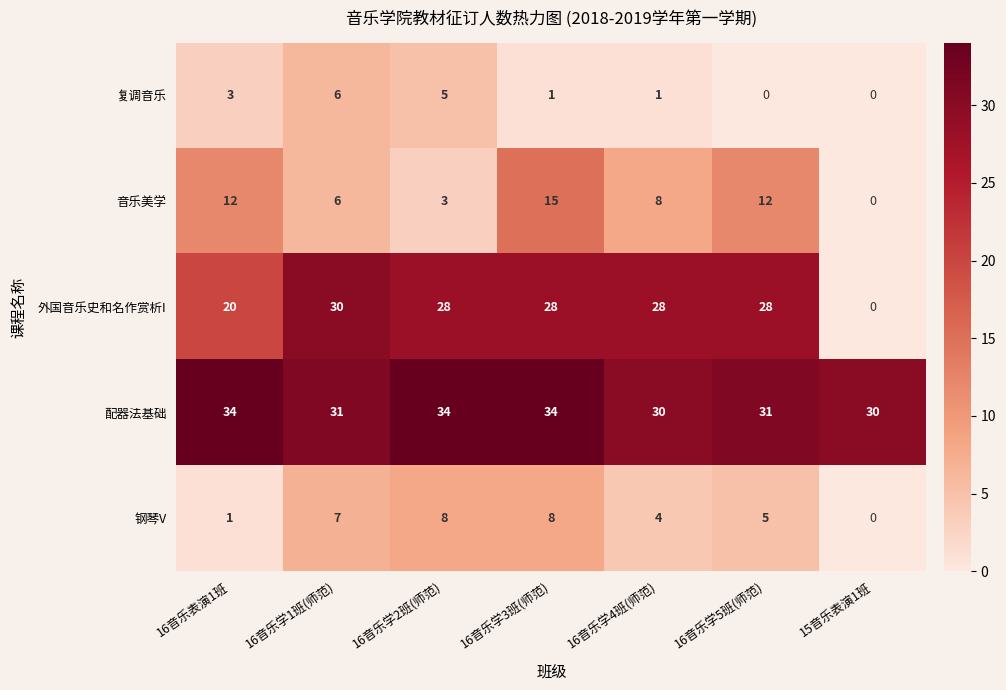

Where is 复调音乐 nearest to the value 3?

16音乐表演1班